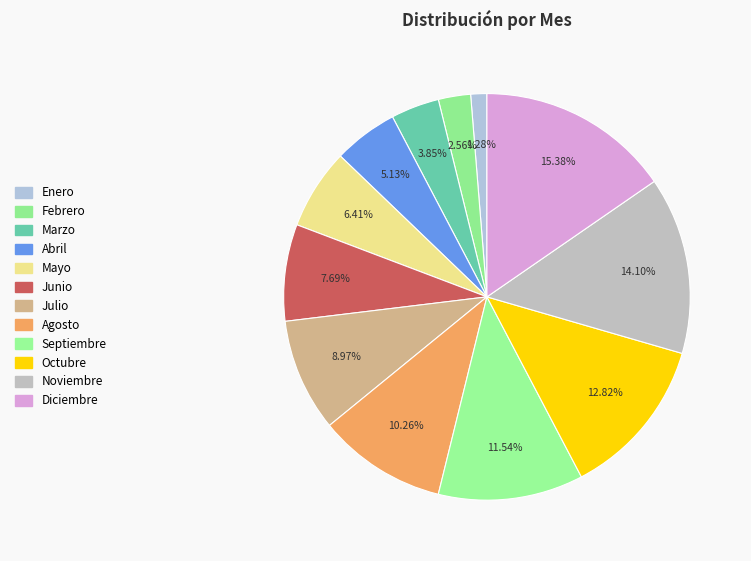

To the nearest percent, what portion does Julio represent?

9%